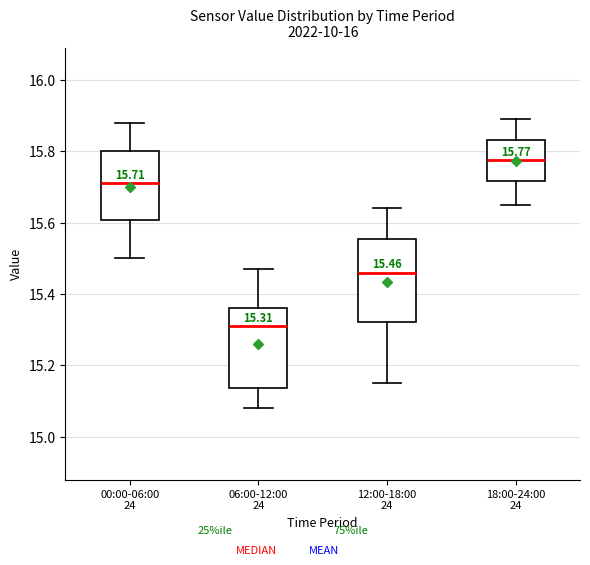

Which box has the lowest median line?

06:00-12:00 24